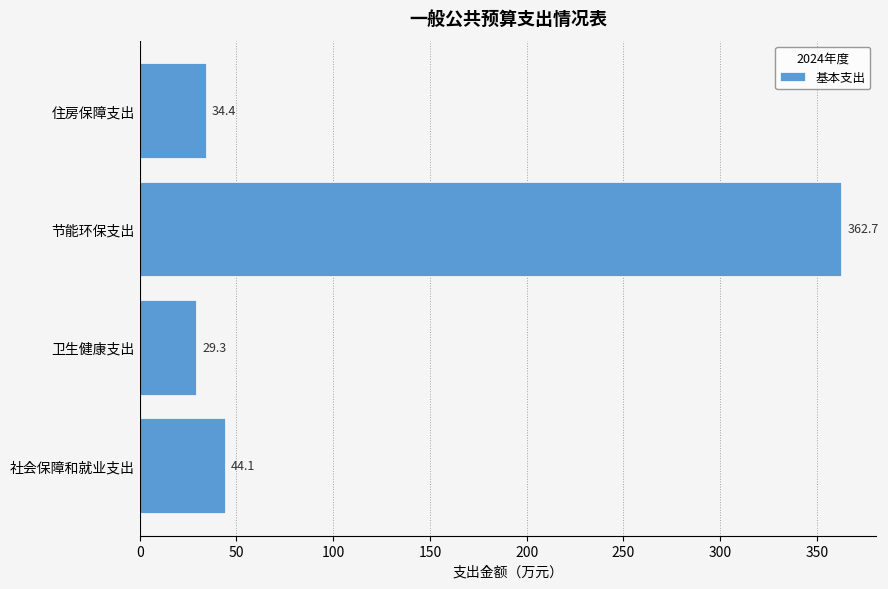

Reading bottom to top, extract all data points from this chart.

社会保障和就业支出=44.1	卫生健康支出=29.3	节能环保支出=362.7	住房保障支出=34.4